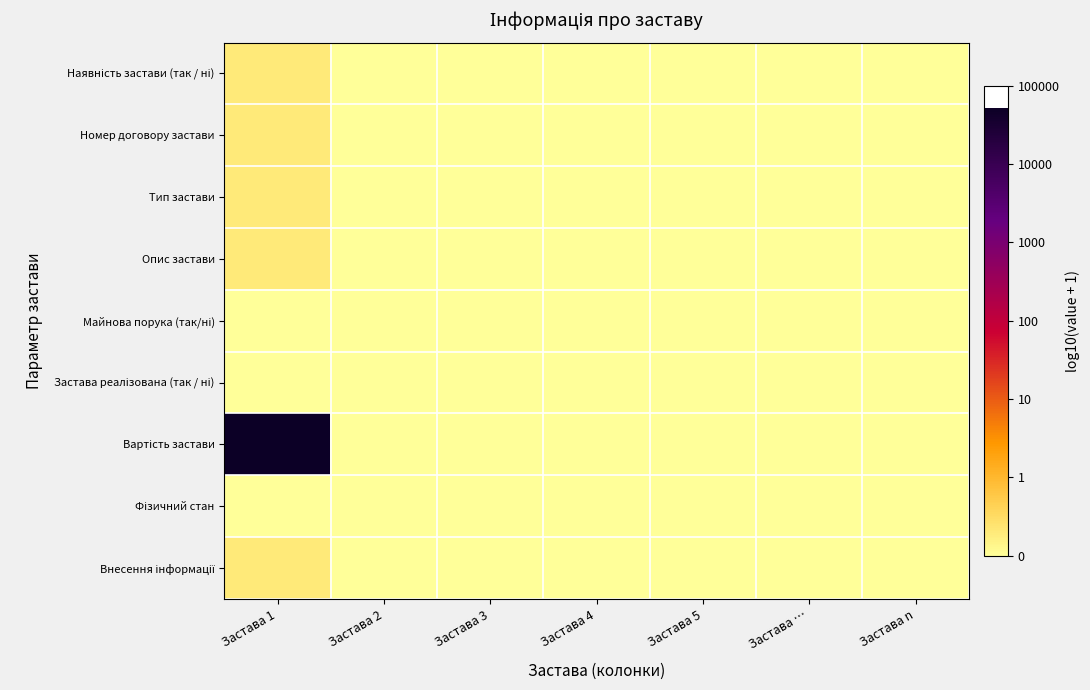

What is the difference between the highest and lowest values at Застава 1?

5.7